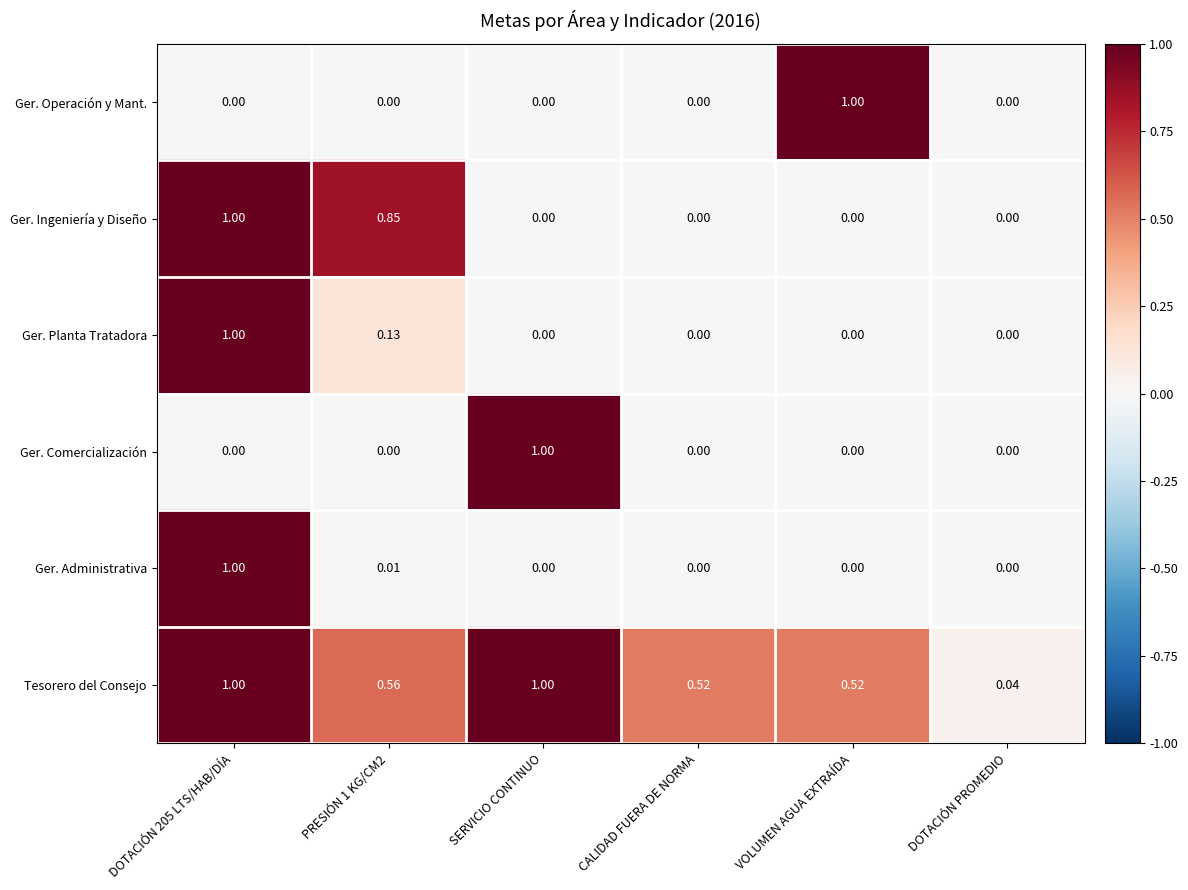

Which series changed the most between SERVICIO CONTINUO and CALIDAD FUERA DE NORMA?

Ger. Comercialización